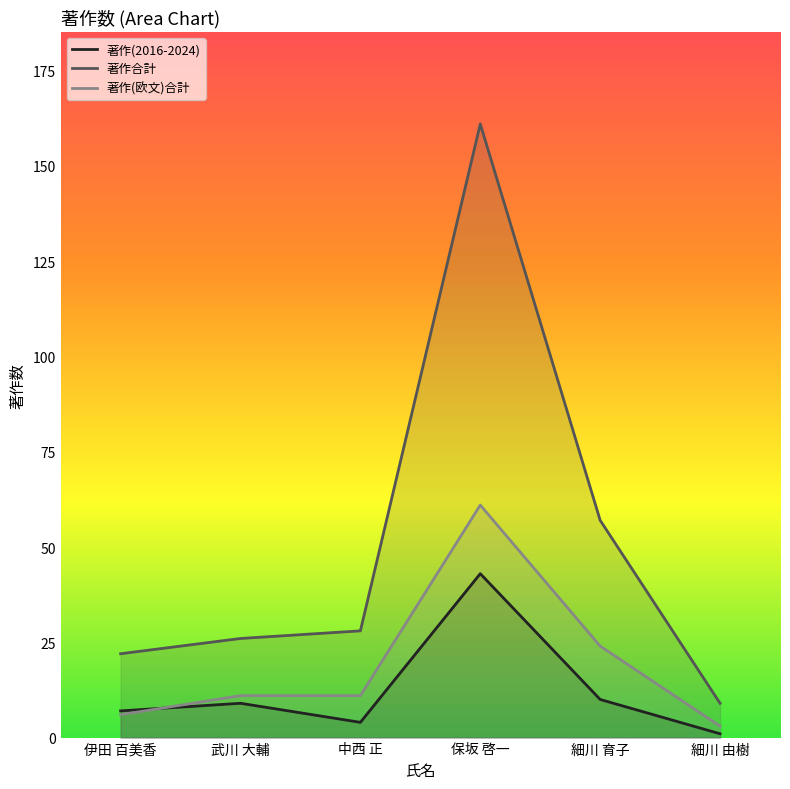

What is the sum of all 著作(欧文)合計 values?

116